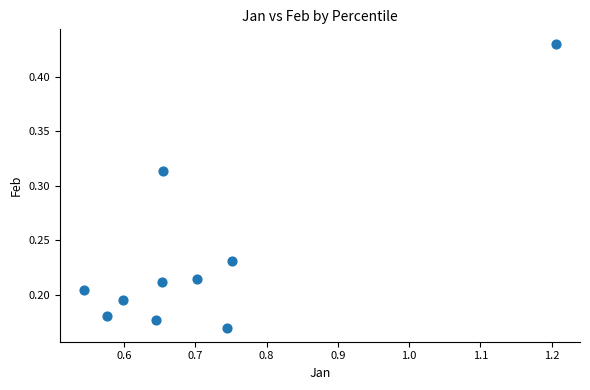

What is the range of X values (max minus min)?

0.7